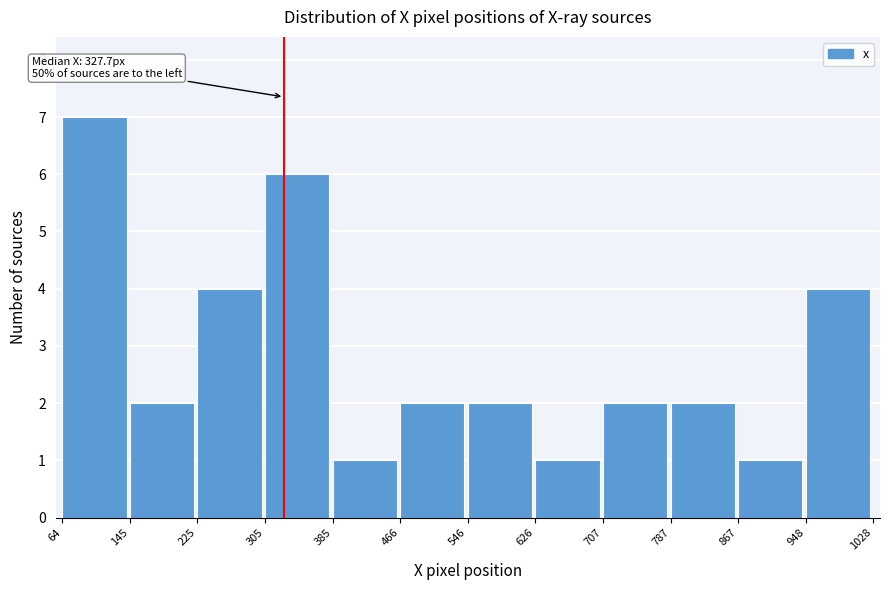

Which range on the x-axis has the tallest bar?

64 to 145